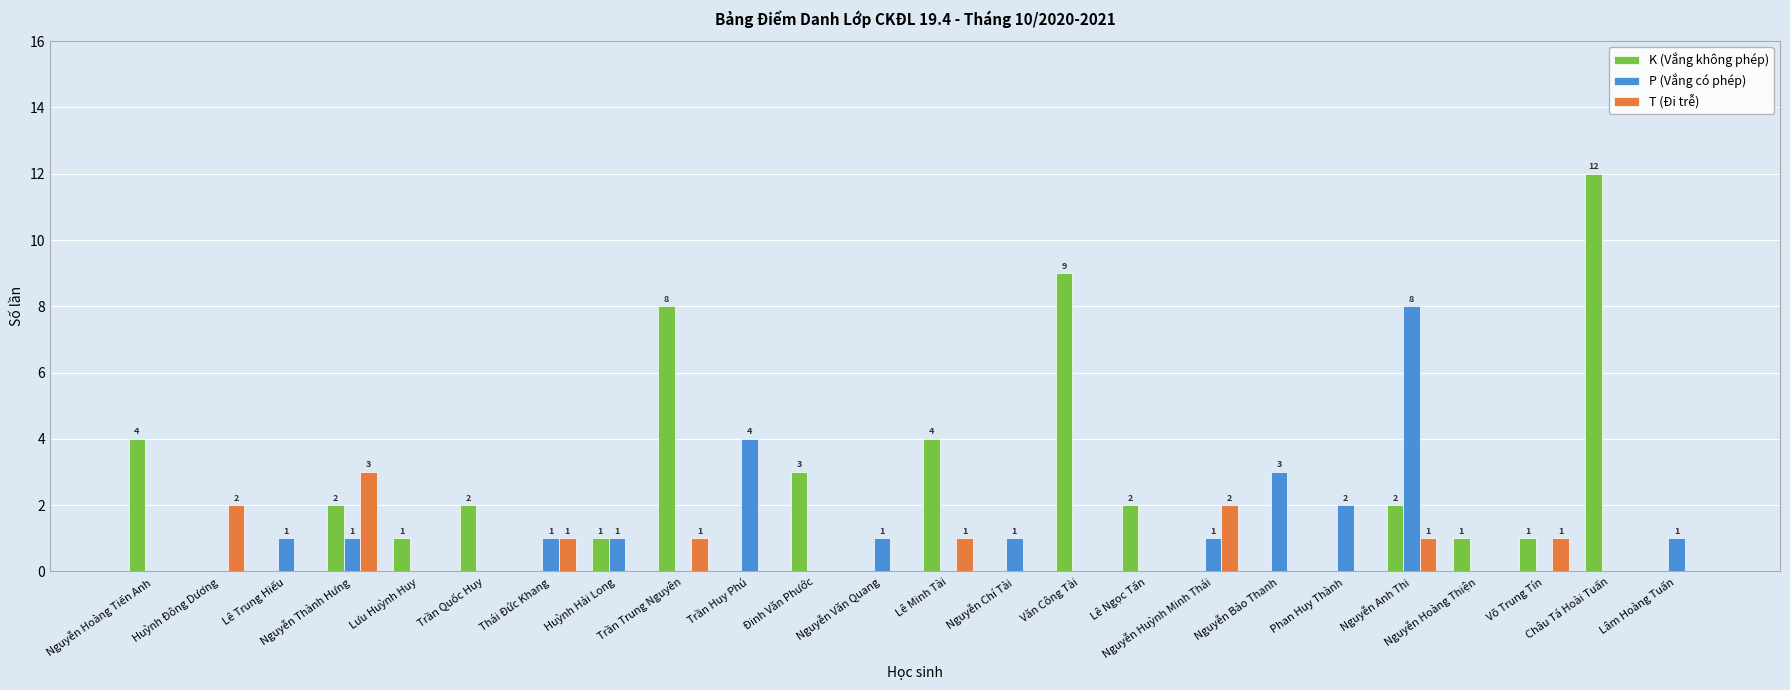

Are the bars grouped side by side (vs. stacked)?

Yes